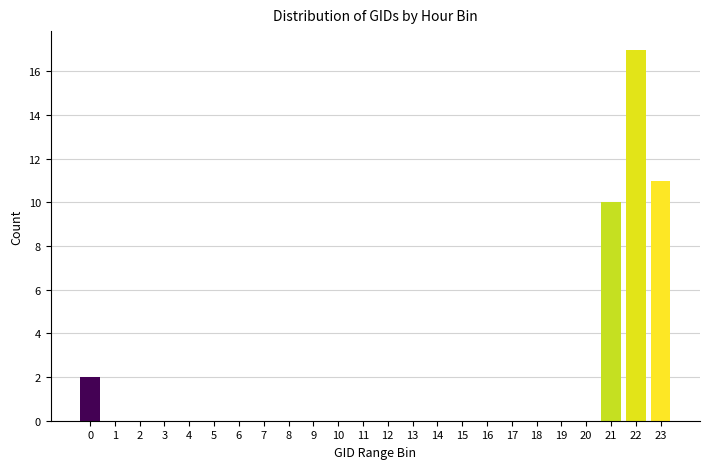

Reading left to right, list all the values displayed in this chart.

0=2	1=0	2=0	3=0	4=0	5=0	6=0	7=0	8=0	9=0	10=0	11=0	12=0	13=0	14=0	15=0	16=0	17=0	18=0	19=0	20=0	21=10	22=17	23=11